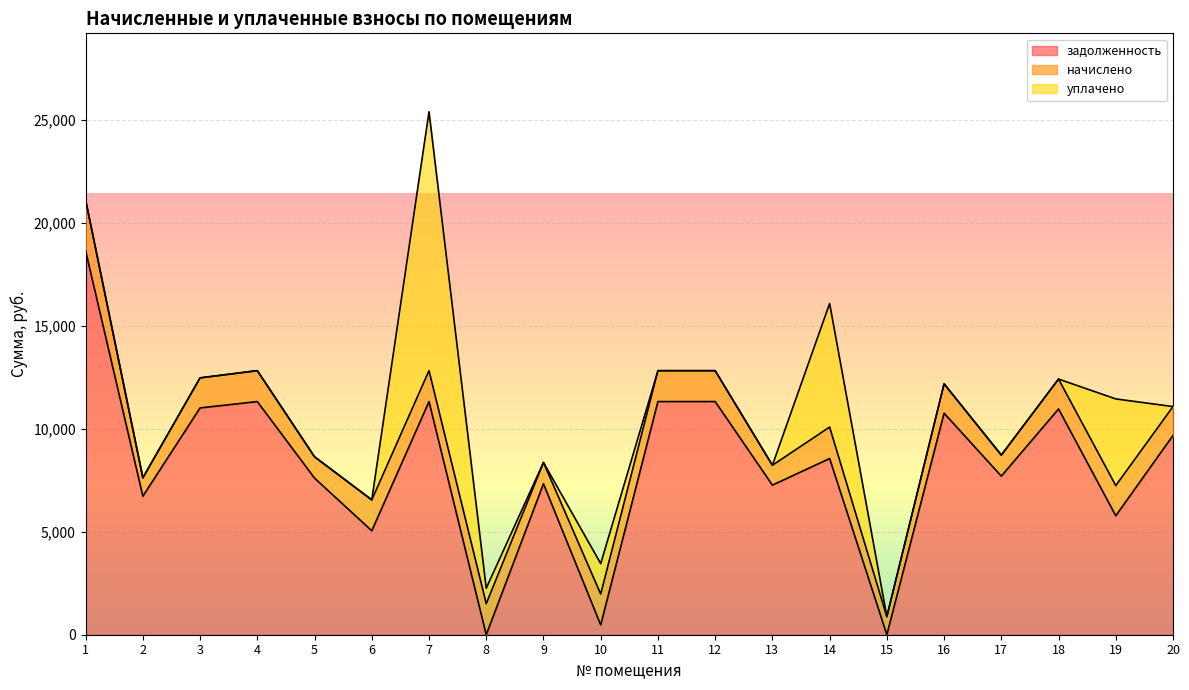

Reading right to left, transcribe all the data shown in this chart.

задолженность: 9680.2	5778.1	10965.4	7704.0	10759.9	0.0	8556.0	7267.4	11324.9	11324.9	476.4	7331.7	0.0	11324.9	5049.9	7606.7	11324.9	11016.7	6728.2	18643.7
начислено: 1401.6	1466.3	1452.7	1020.6	1425.4	877.7	1530.9	962.8	1500.3	1500.3	1500.3	1034.2	1507.1	1500.3	1500.3	1034.2	1500.3	1459.4	891.3	2469.8
уплачено: 0.0	4209.0	0.0	0.0	0.0	0.0	6000.0	0.0	0.0	0.0	1476.6	0.0	752.0	12575.7	0.0	0.0	0.0	0.0	0.0	0.0